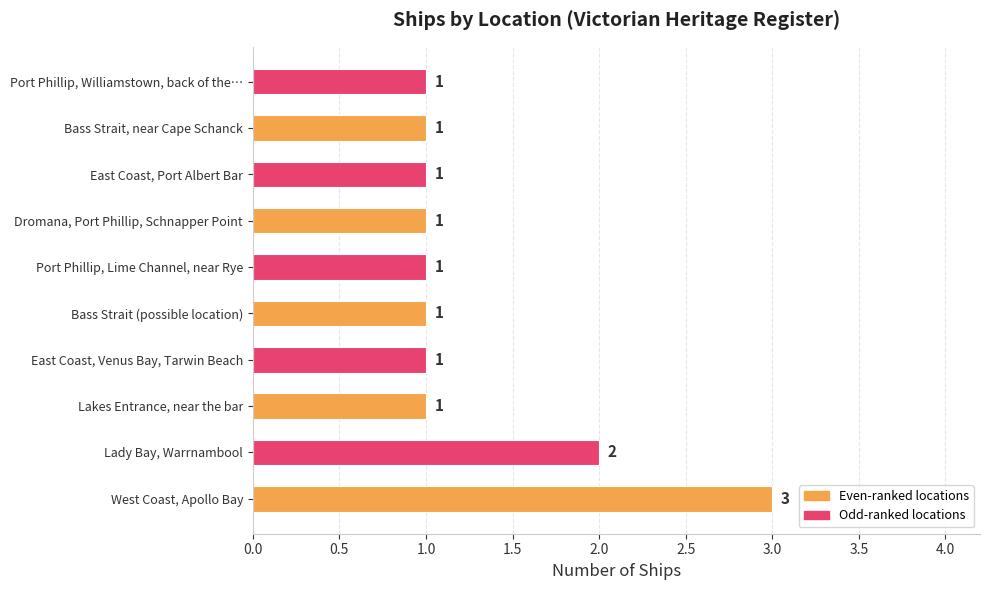

What is the sum of the values at Lady Bay, Warrnambool and Port Phillip, Williamstown, back of the…?

3